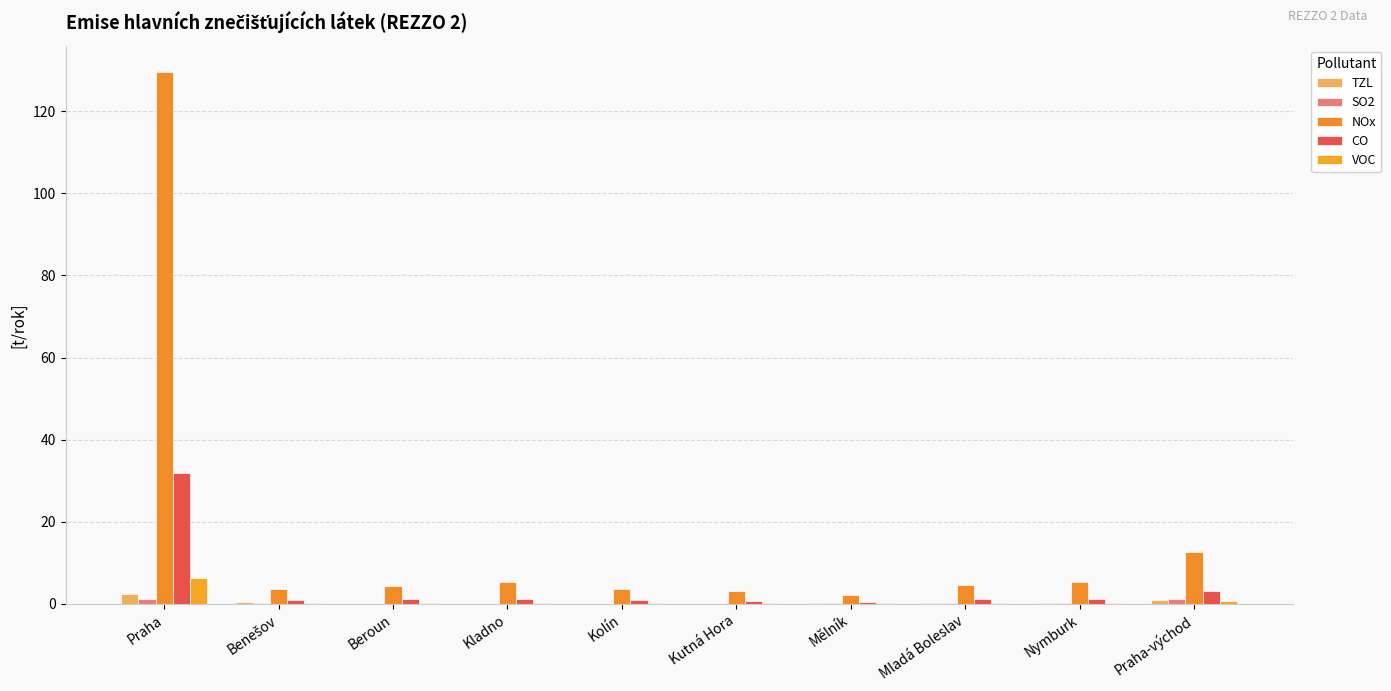

Where does the CO series first go above 1?

Praha